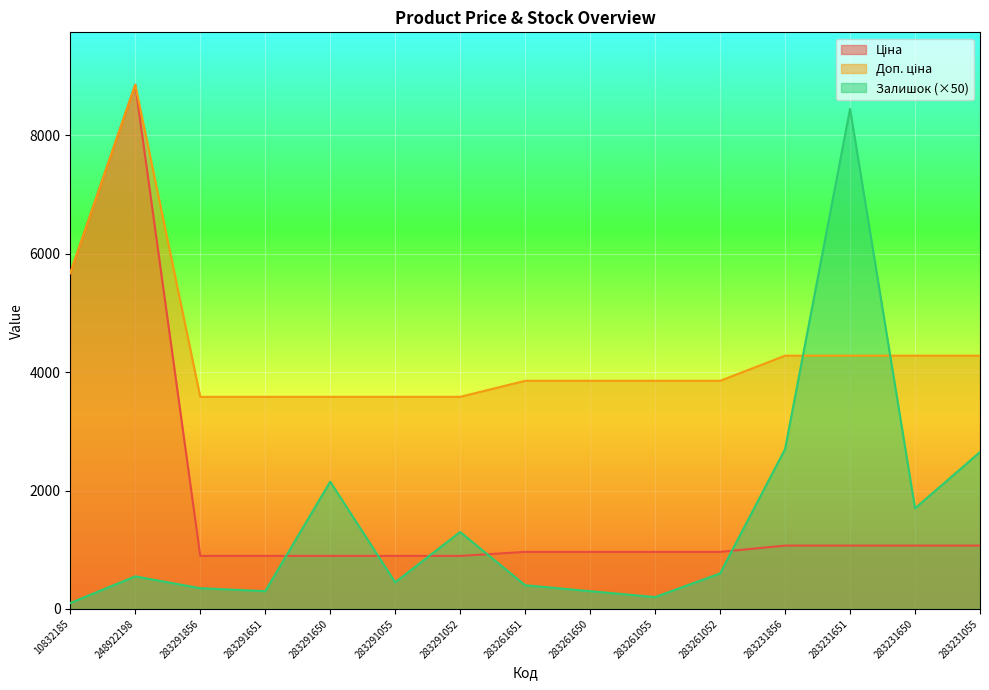

How many values in the Доп. ціна series exceed 3854?

10